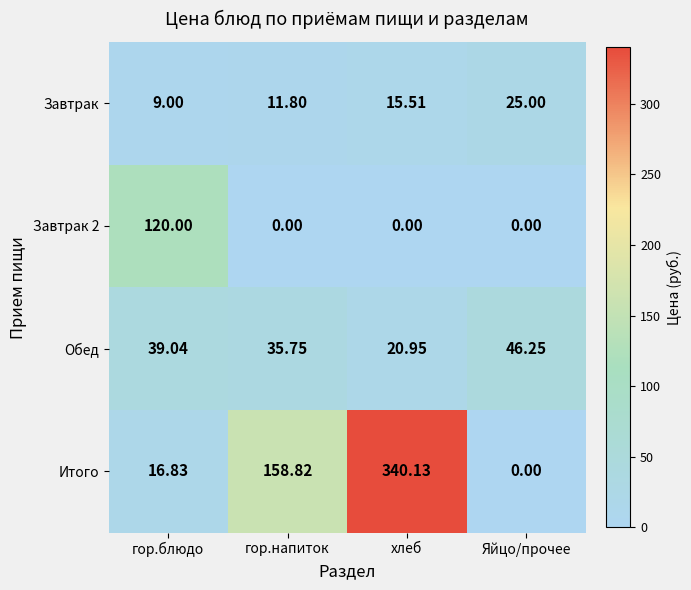

How many distinct data groups are displayed?

4